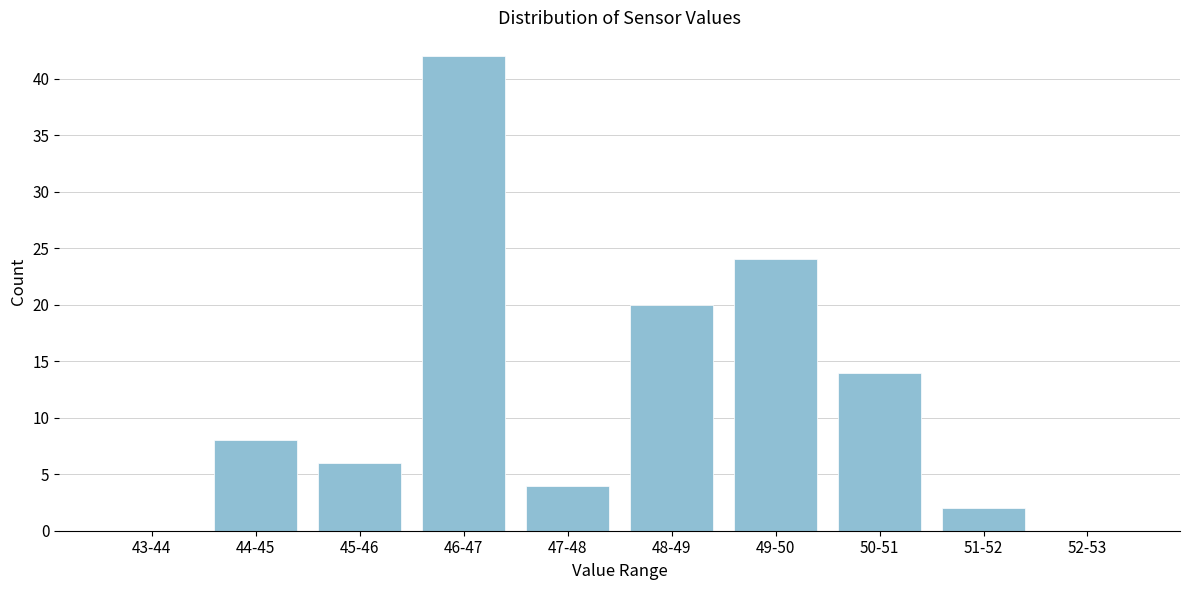

Reading left to right, extract all data points from this chart.

43-44=0	44-45=8	45-46=6	46-47=42	47-48=4	48-49=20	49-50=24	50-51=14	51-52=2	52-53=0